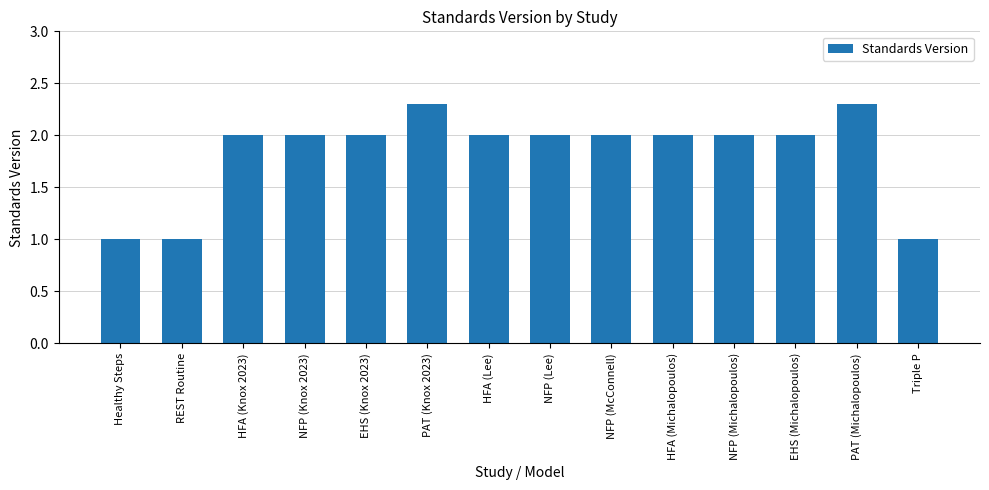

How many bars are there in total?

14